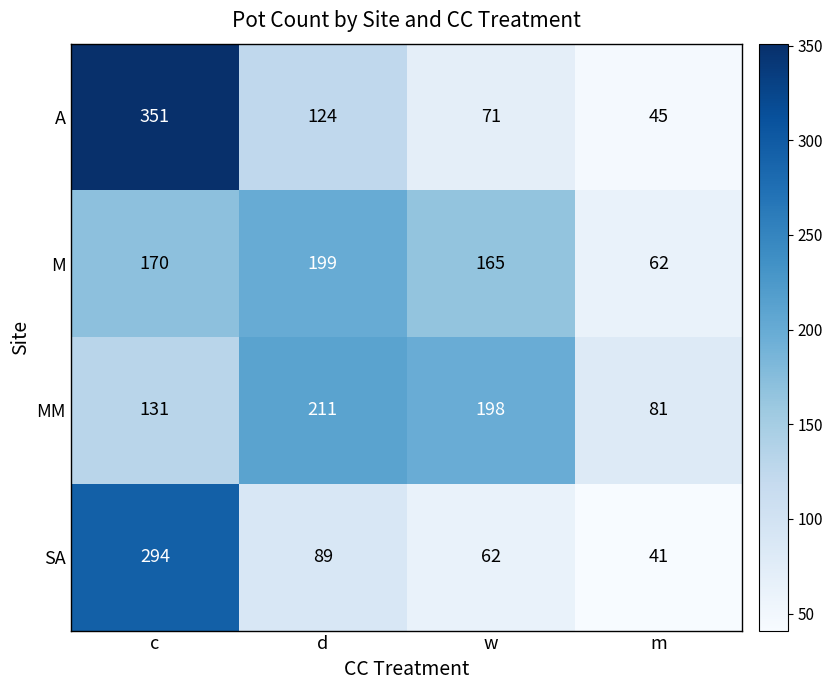

The M series shows 35 at c. True or false?

False